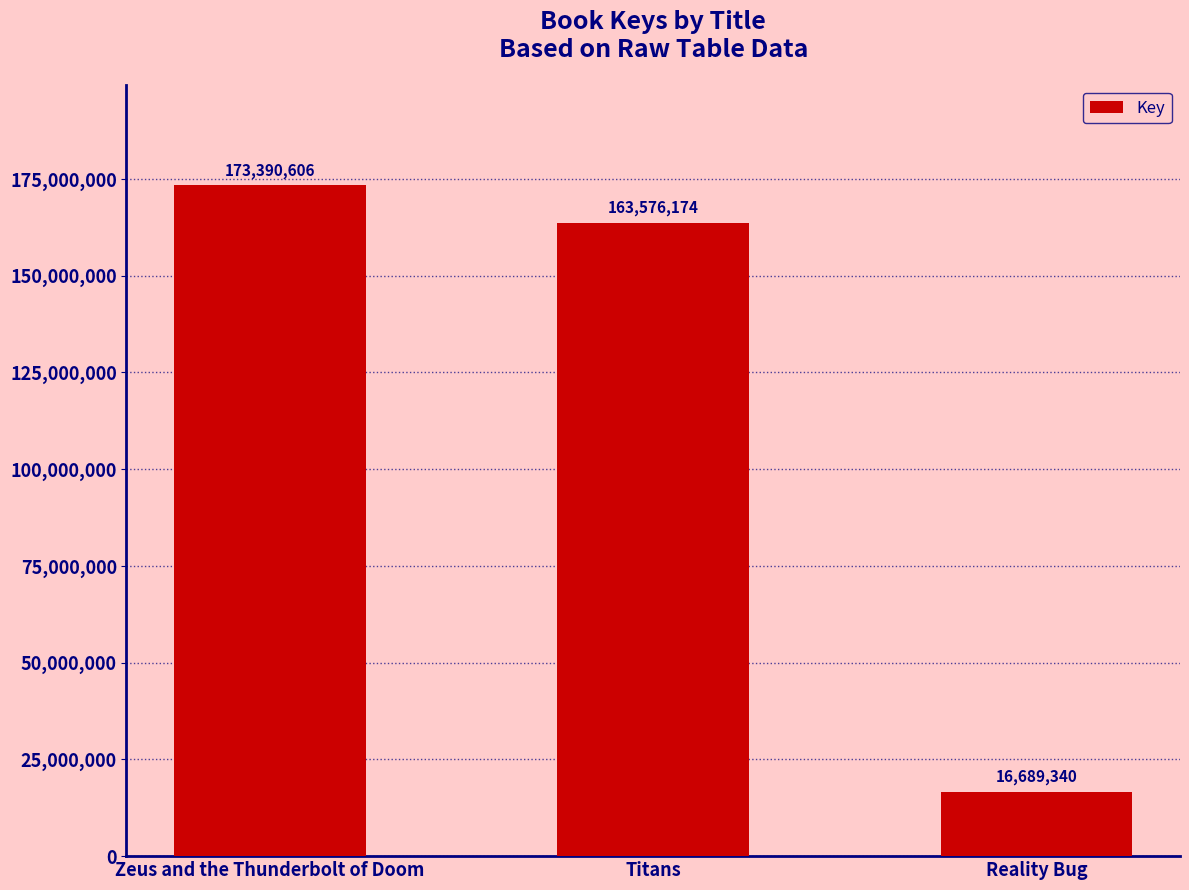

What is the label of the 3rd bar from the left?

Reality Bug